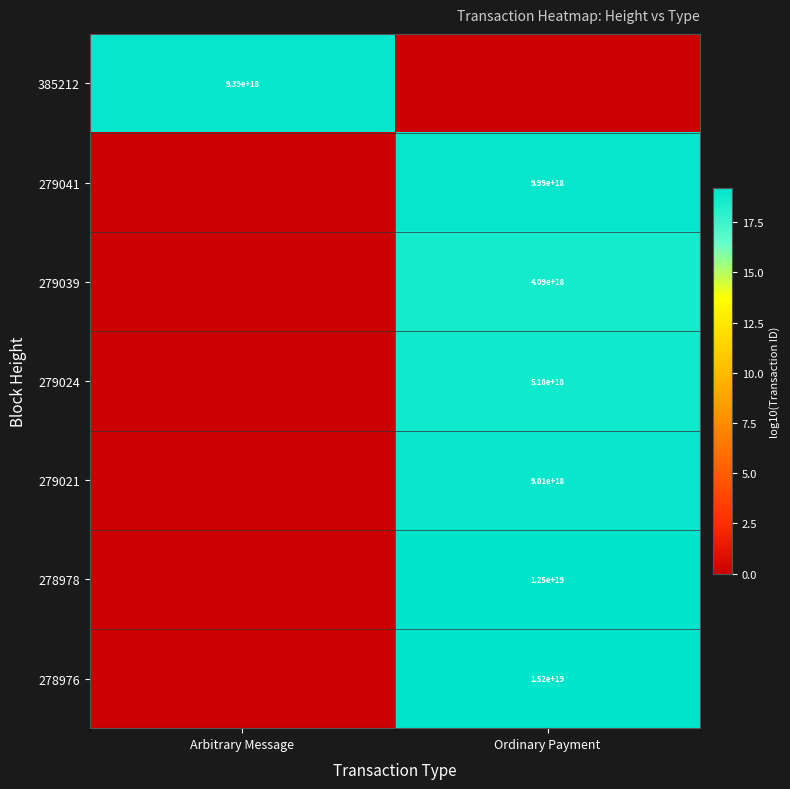

The value of 278978 at Ordinary Payment is 18900652118591406080. True or false?

False